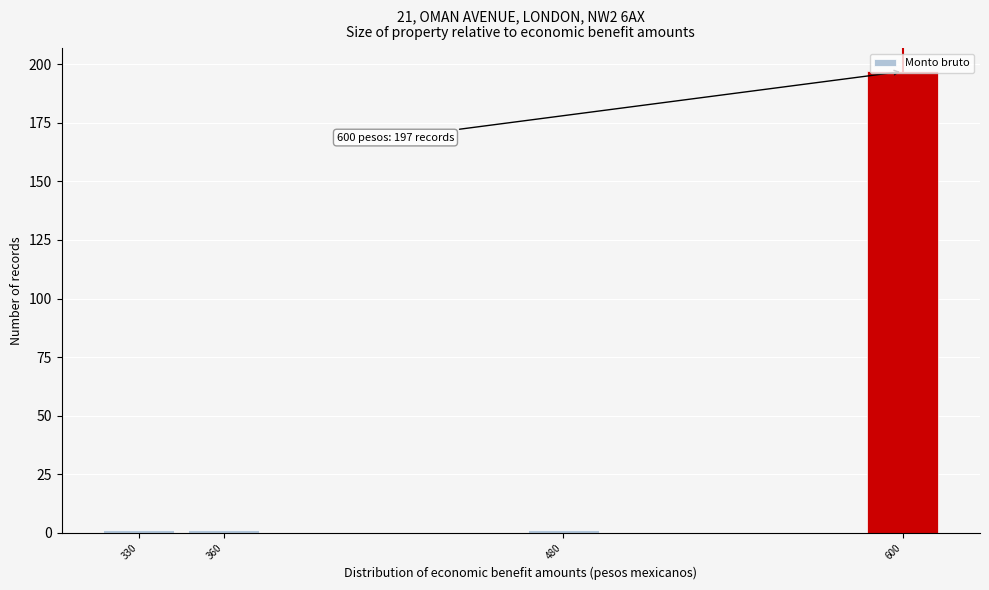

What is the greatest value displayed?

197